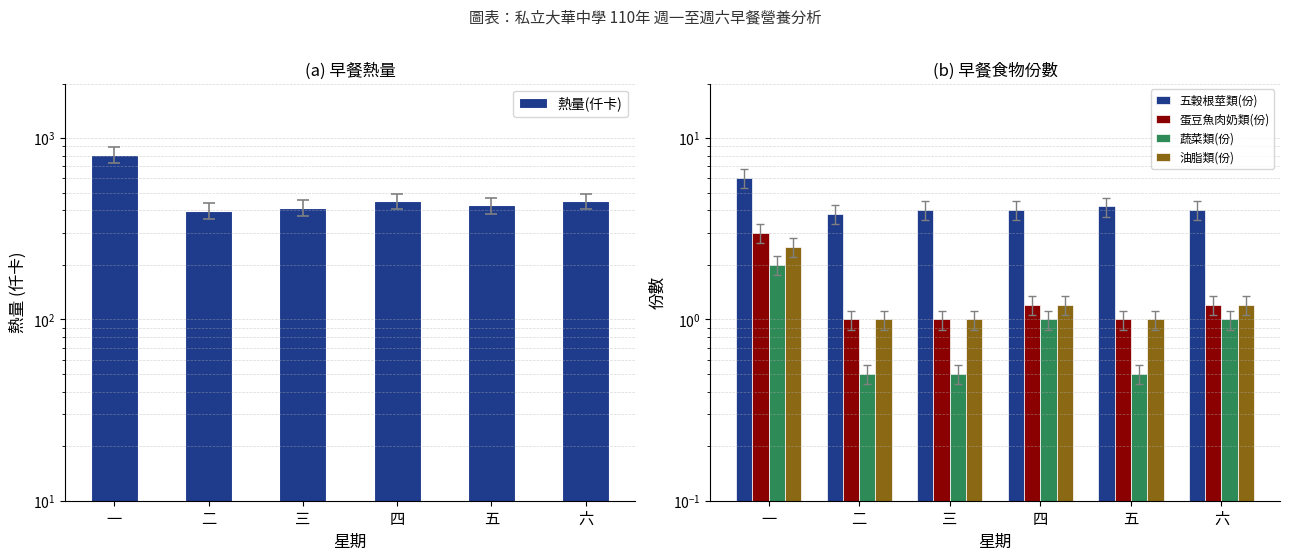

Is it true that 蛋豆魚肉奶類(份) equals 1.0 at 二?

True